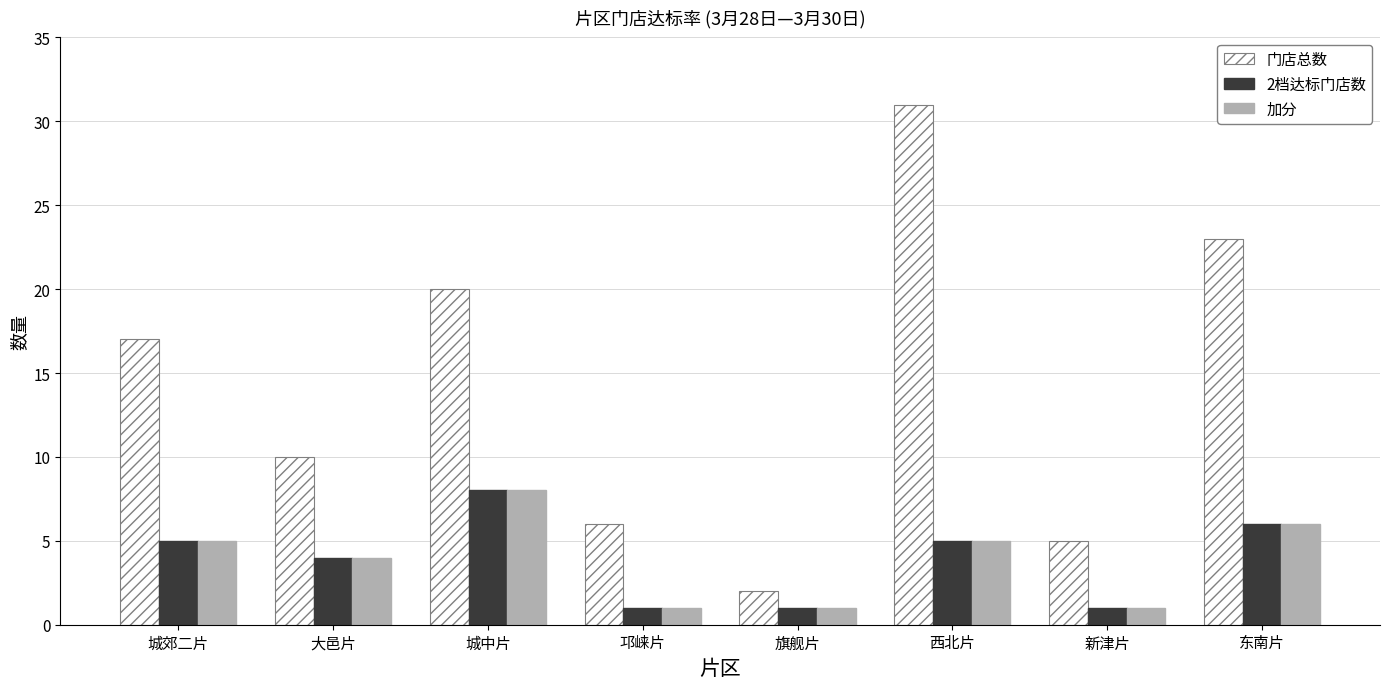

How many groups of bars are there?

8